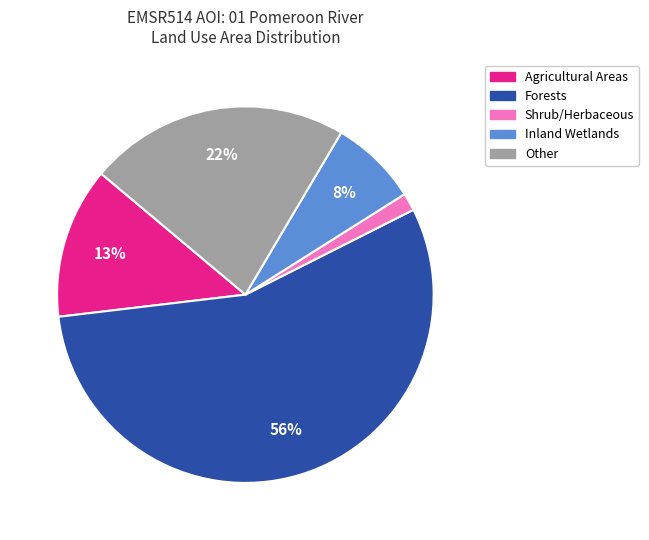

True or false: Forests accounts for 62% of the total.

False